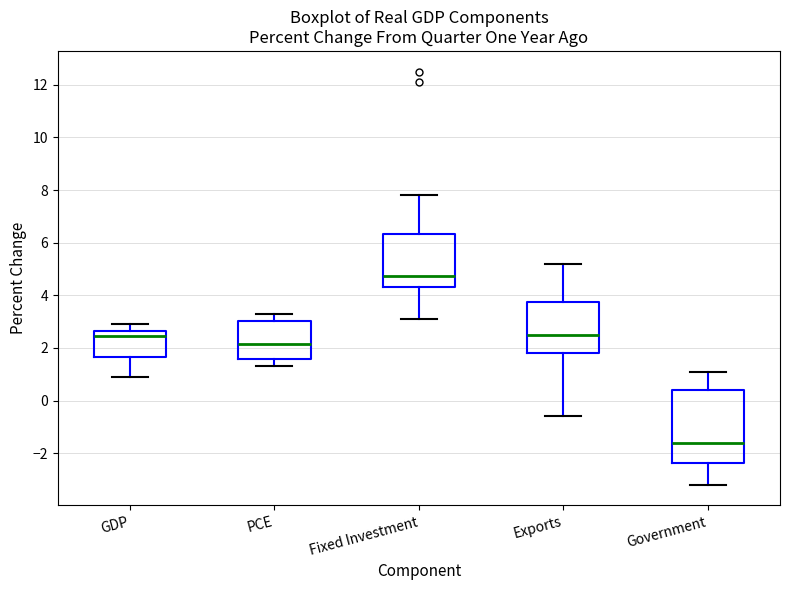

Reading left to right, read every box against the y-axis: the position of its median line, the range the box covers, and the ends of its whiskers. The values are not printed on the chart, so give them approximately, as read against the axis.

GDP: median 2.4, box 1.6 to 2.6, whiskers 1.0 to 3.0
PCE: median 2.2, box 1.6 to 3.0, whiskers 1.4 to 3.4
Fixed Investment: median 4.8, box 4.4 to 6.4, whiskers 3.2 to 7.8
Exports: median 2.6, box 1.8 to 3.8, whiskers -0.6 to 5.2
Government: median -1.6, box -2.4 to 0.4, whiskers -3.2 to 1.2